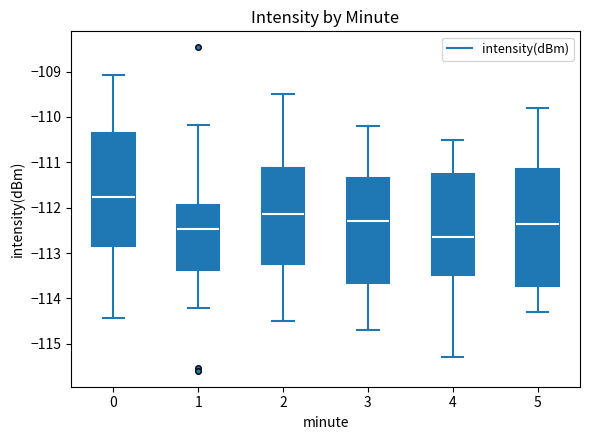

Reading left to right, read every box against the y-axis: the position of its median line, the range the box covers, and the ends of its whiskers. The values are not printed on the chart, so give them approximately, as read against the axis.

0: median -111.8, box -112.8 to -110.4, whiskers -114.4 to -109.1
1: median -112.5, box -113.4 to -111.9, whiskers -114.2 to -110.2
2: median -112.1, box -113.2 to -111.1, whiskers -114.5 to -109.5
3: median -112.3, box -113.6 to -111.3, whiskers -114.7 to -110.2
4: median -112.6, box -113.5 to -111.2, whiskers -115.3 to -110.5
5: median -112.3, box -113.7 to -111.1, whiskers -114.3 to -109.8